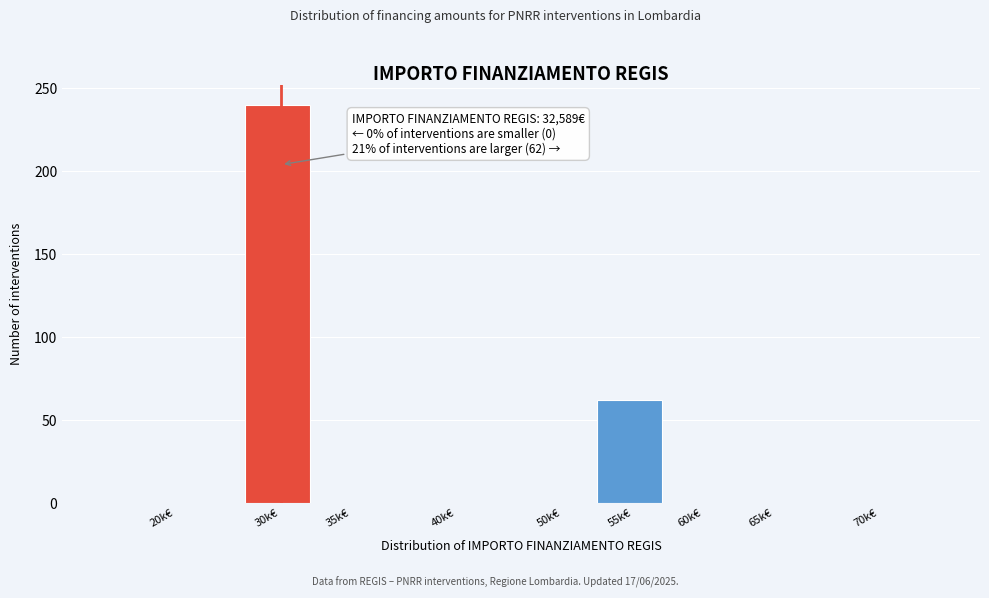

Reading right to left, transcribe all the data shown in this chart.

70k€=0	65k€=0	60k€=0	55k€=62	50k€=0	40k€=0	35k€=0	30k€=240	20k€=0